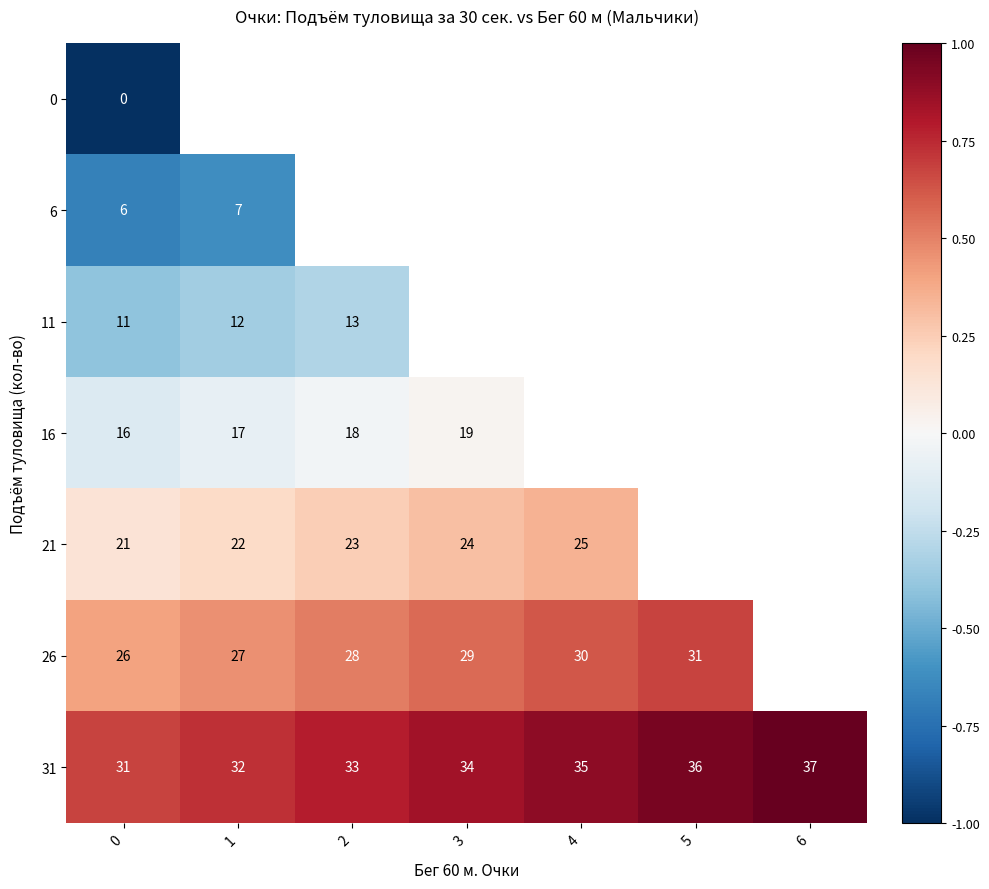

What is the highest value of the 31 series?

37